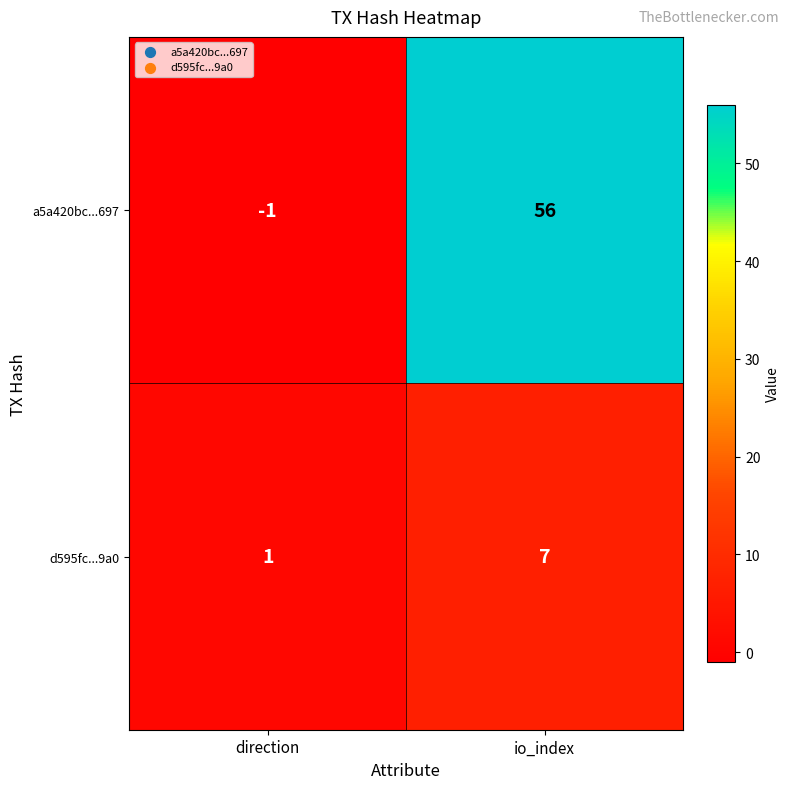

Reading left to right, extract all data points from this chart.

a5a420bc...697: direction=-1	io_index=56
d595fc...9a0: direction=1	io_index=7